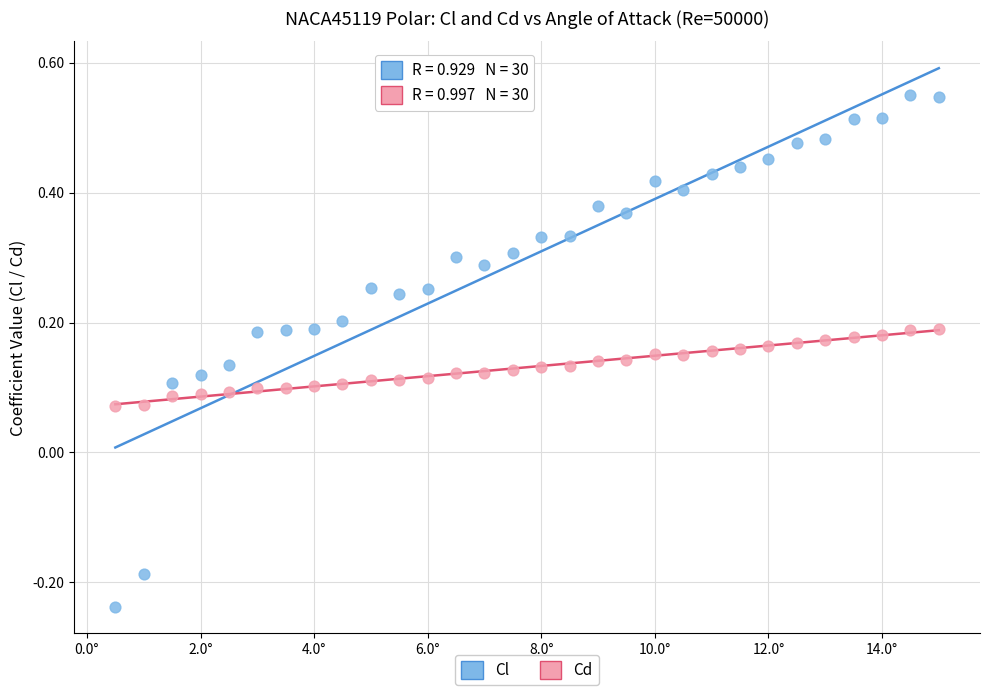

Across all data points, what is the range of Y values (max minus min)?

0.8